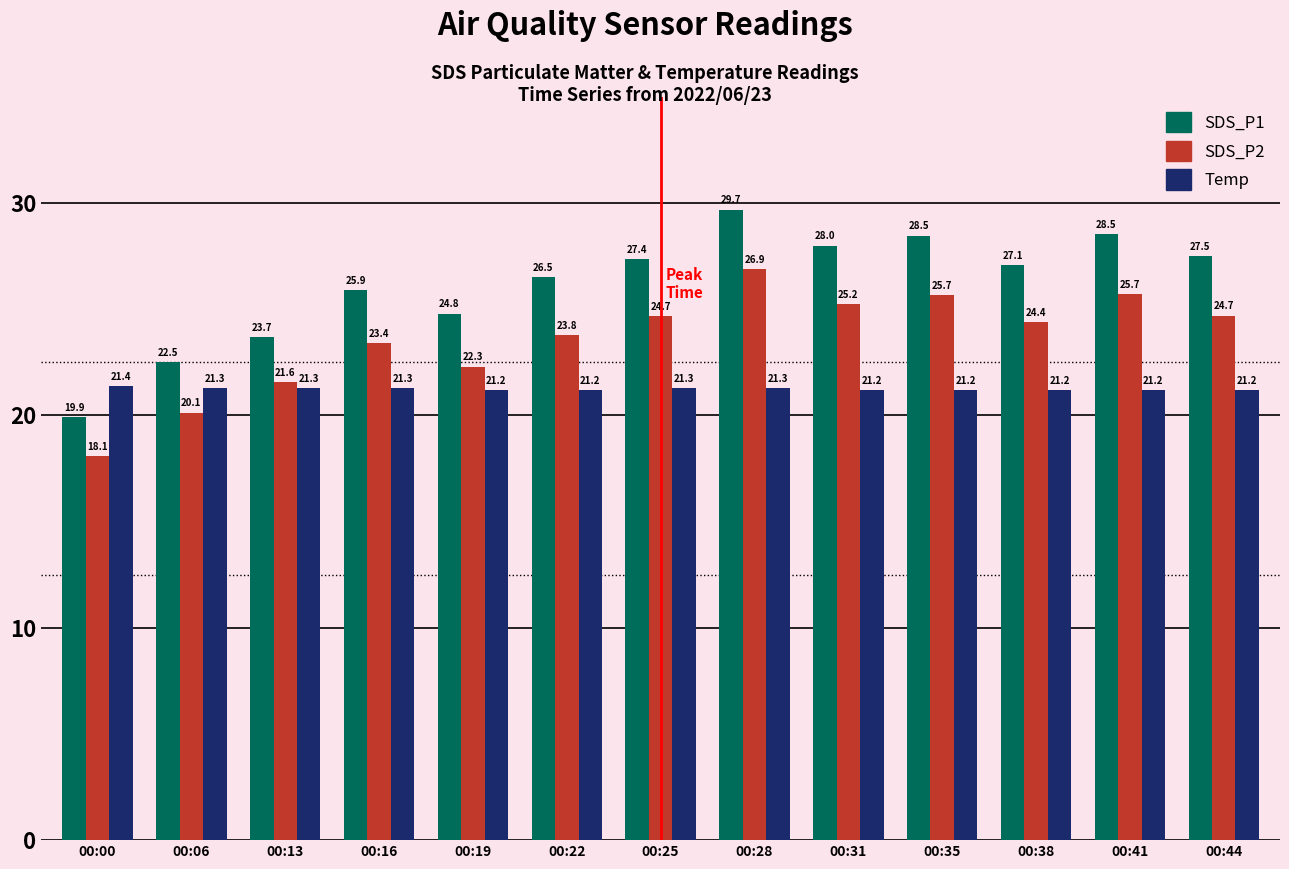

Reading right to left, what are all the values shown in this chart?

SDS_P1: 27.5	28.5	27.1	28.5	28.0	29.7	27.4	26.5	24.8	25.9	23.7	22.5	19.9
SDS_P2: 24.7	25.7	24.4	25.7	25.2	26.9	24.7	23.8	22.3	23.4	21.6	20.1	18.1
Temp: 21.2	21.2	21.2	21.2	21.2	21.3	21.3	21.2	21.2	21.3	21.3	21.3	21.4